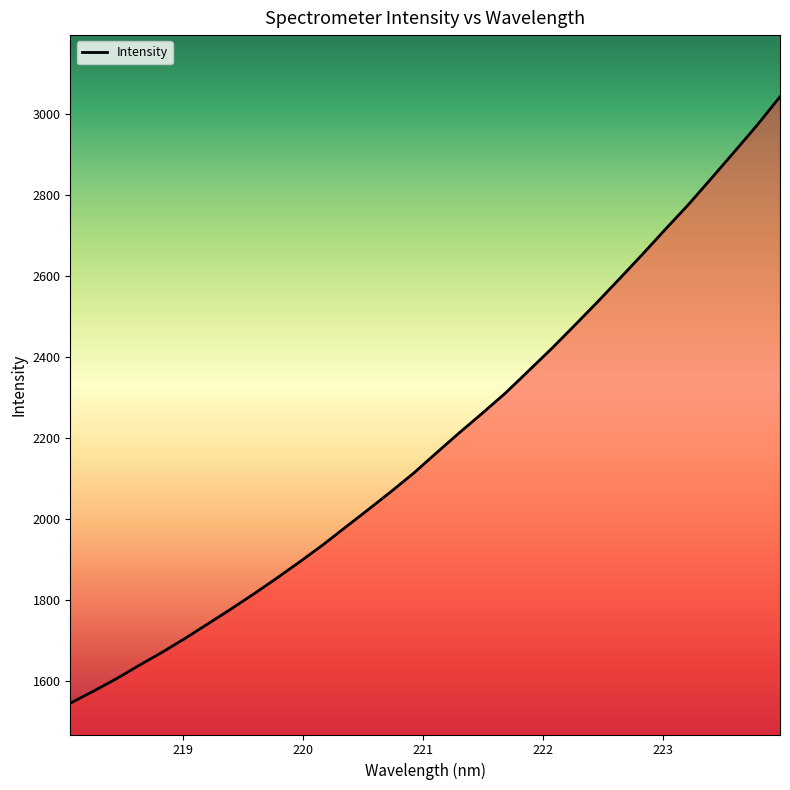

What is the difference between the maximum and minimum values?

1498.2